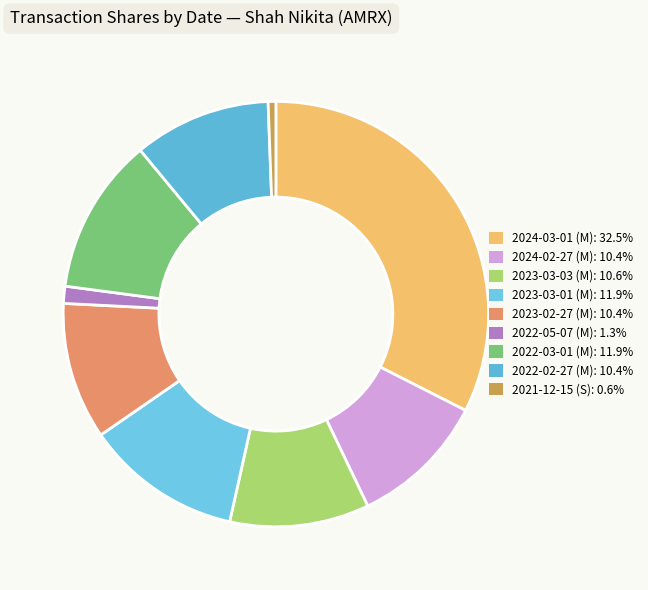

How many slices are in this pie chart?

9